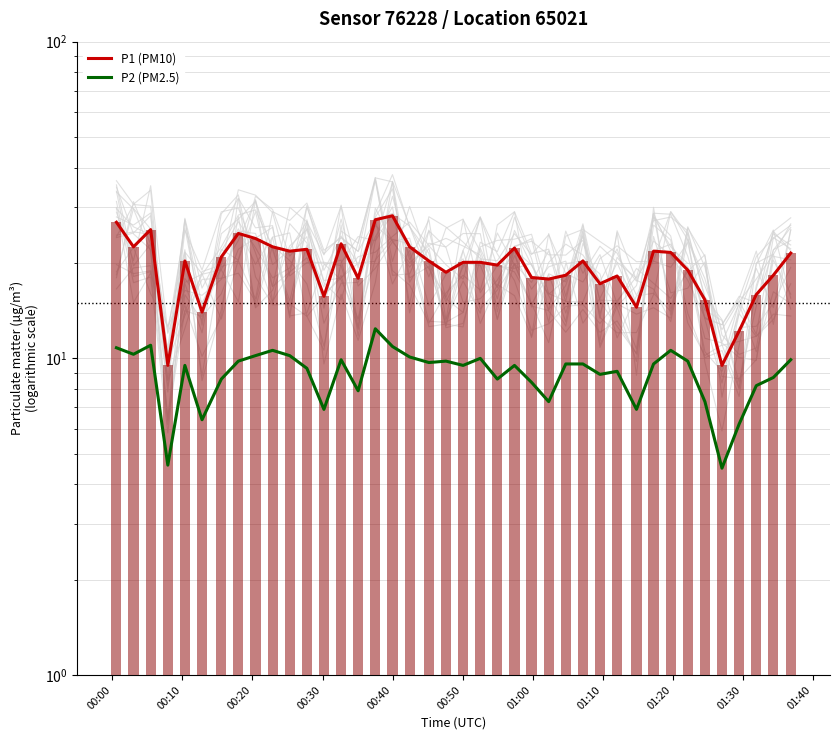

What is the highest value of the P2 (PM2.5) series?

12.4